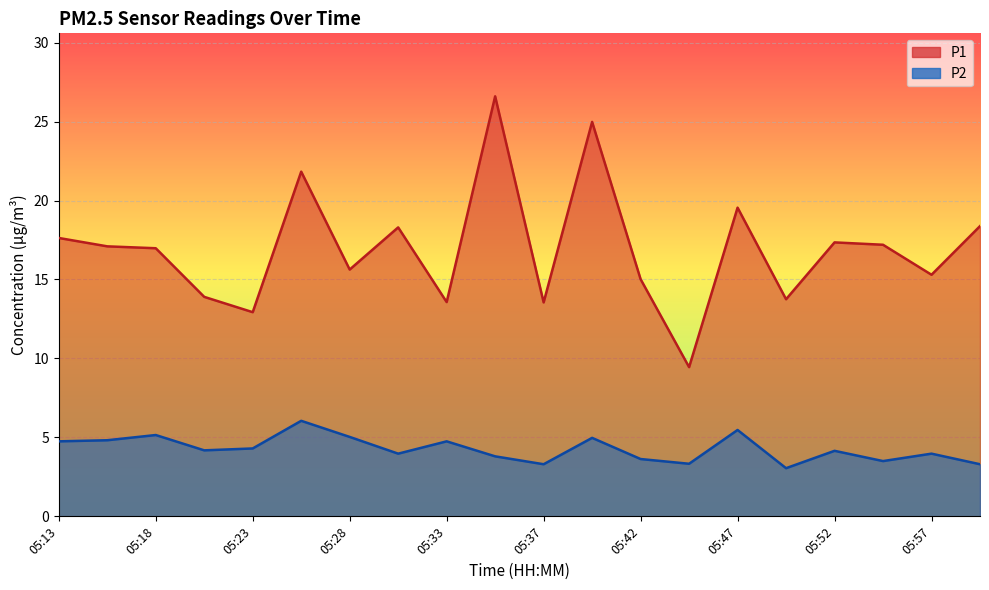

Which series has the widest spread of values?

P1